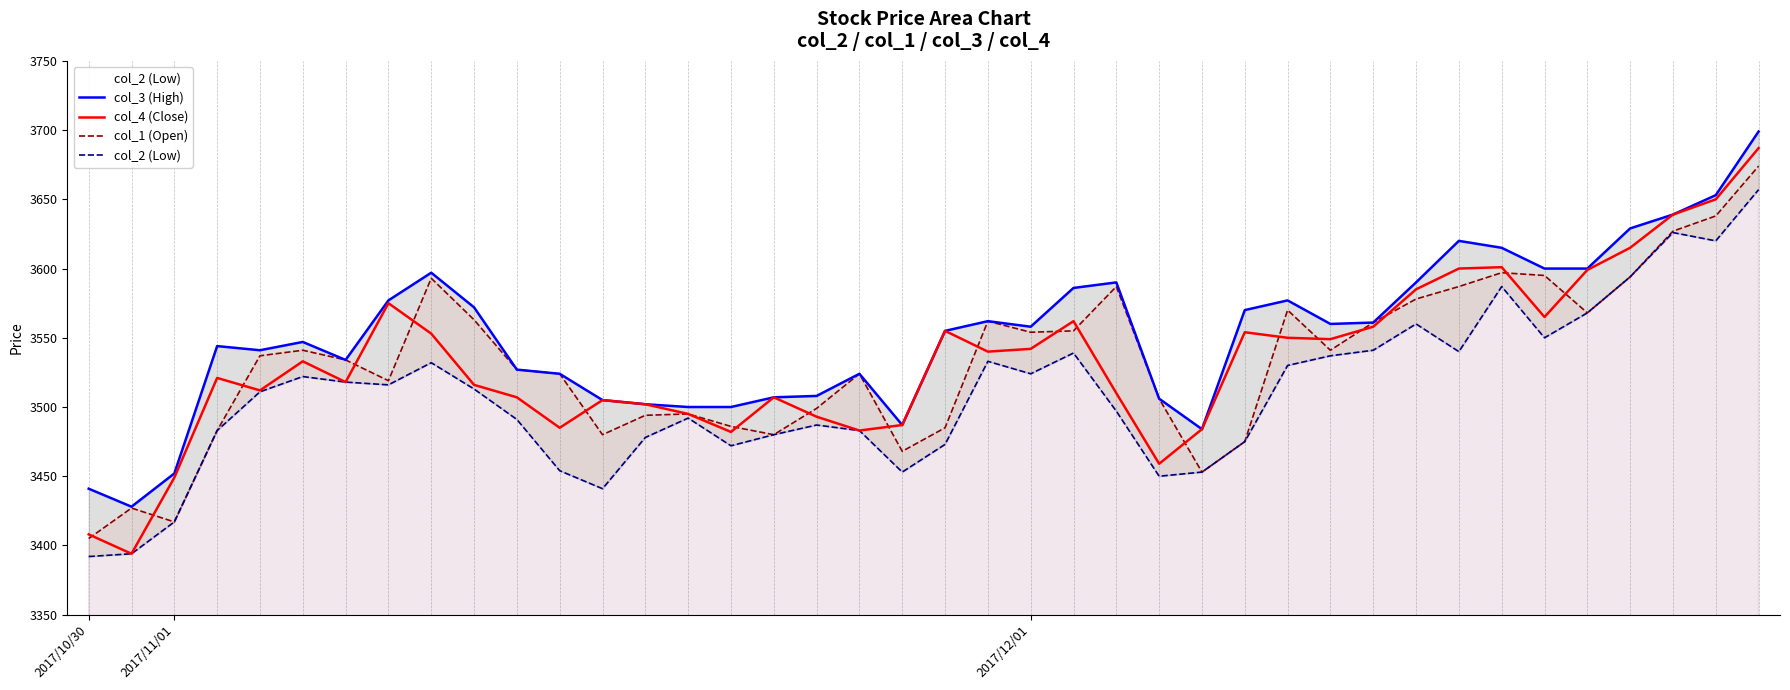

Where is the first local maximum for col_3 (High)?

3